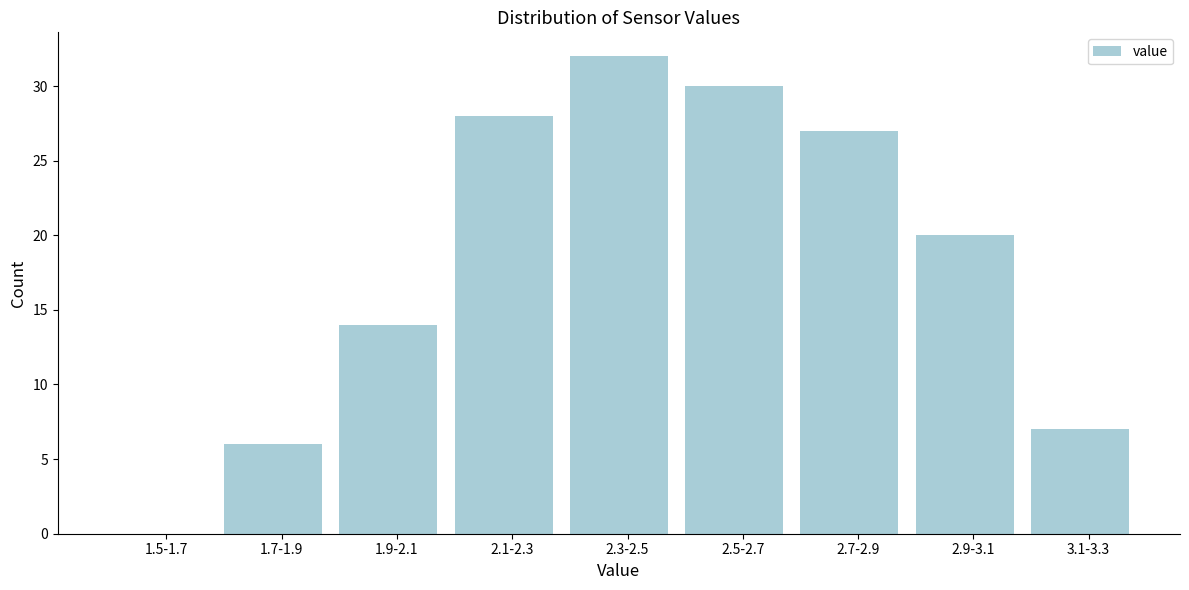

Reading left to right, transcribe all the data shown in this chart.

1.5-1.7=0	1.7-1.9=6	1.9-2.1=14	2.1-2.3=28	2.3-2.5=32	2.5-2.7=30	2.7-2.9=27	2.9-3.1=20	3.1-3.3=7